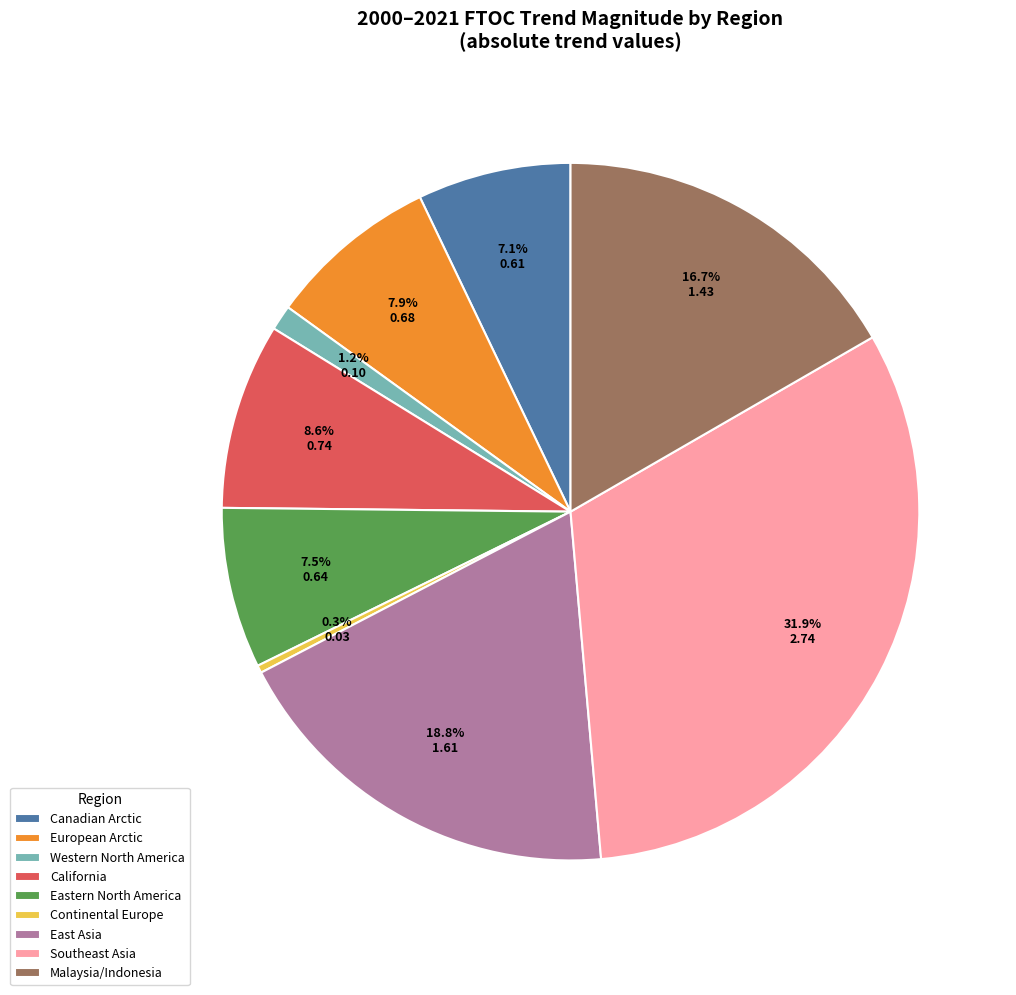

Is the sum of Canadian Arctic and Eastern North America greater than half?

No